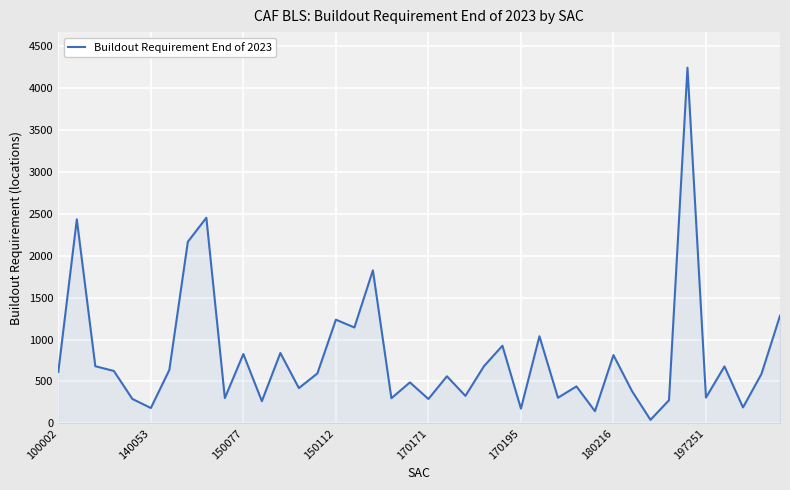

Does the chart display data point markers on the line(s)?

No